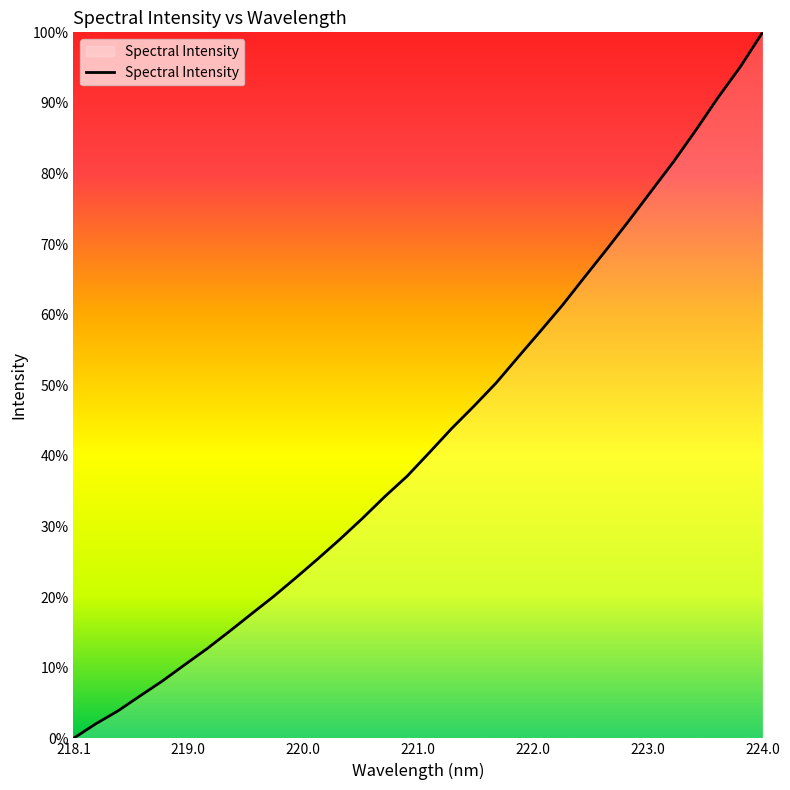

True or false: the data has more than 0 interior local peaks.

False